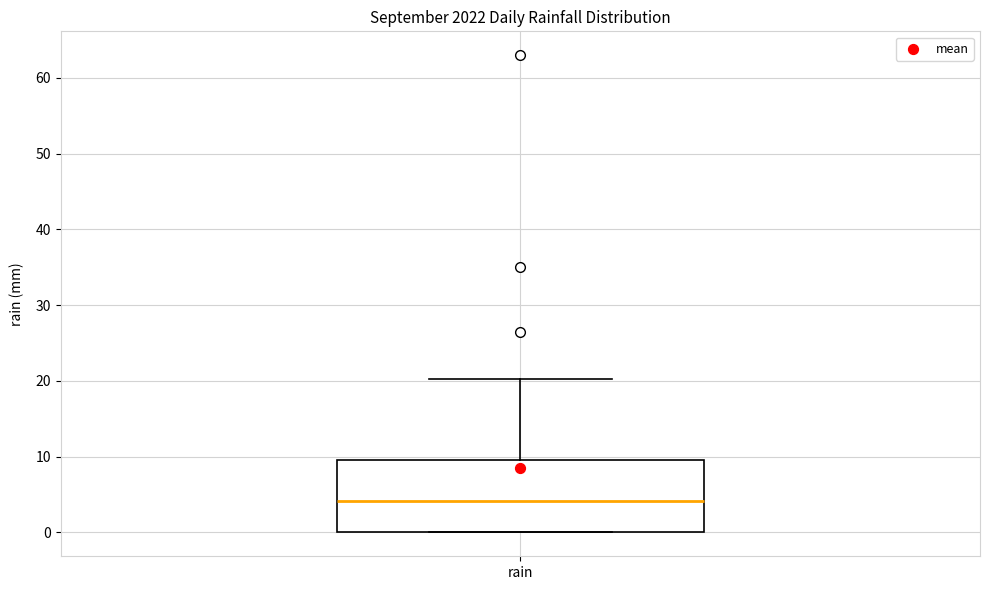

Transcribe this box plot: give where the median line is, the range the box spans, and where the two whiskers end, as read against the y-axis. The values are not printed on the chart, so give them approximately, as read against the axis.

median 4, box 0 to 10, whiskers 0 to 20